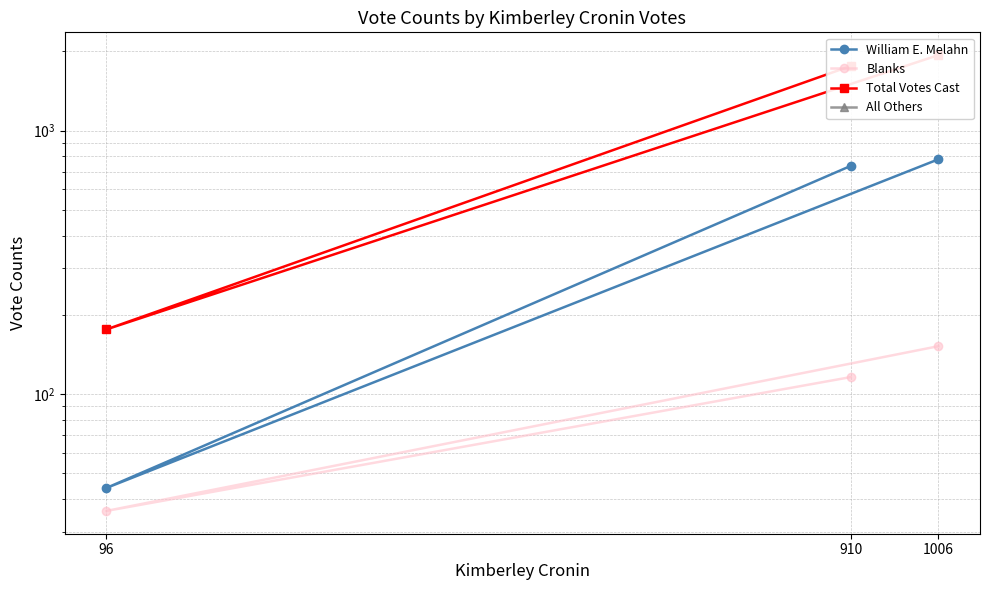

At which label does Blanks first exceed 116?

1006